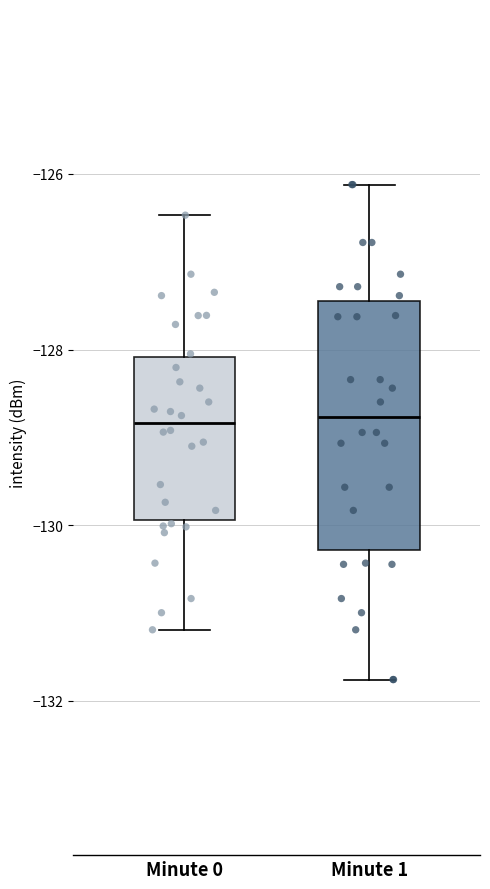

Which box is the tallest, from its lower edge to its upper edge?

Minute 1